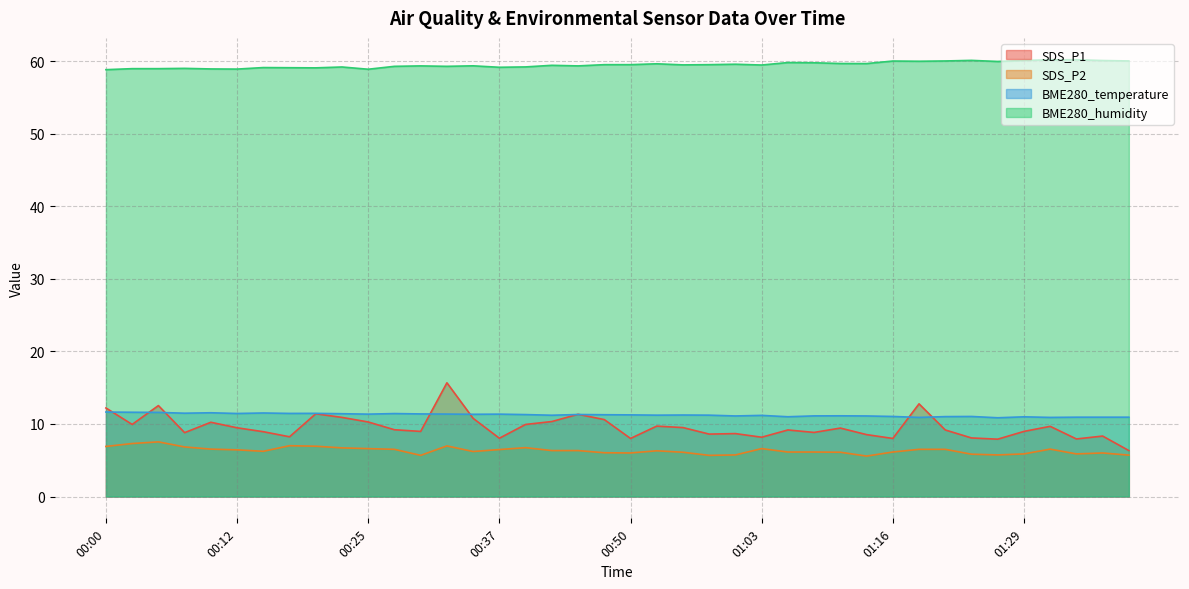

What value does the SDS_P1 series have at 00:10?

10.2